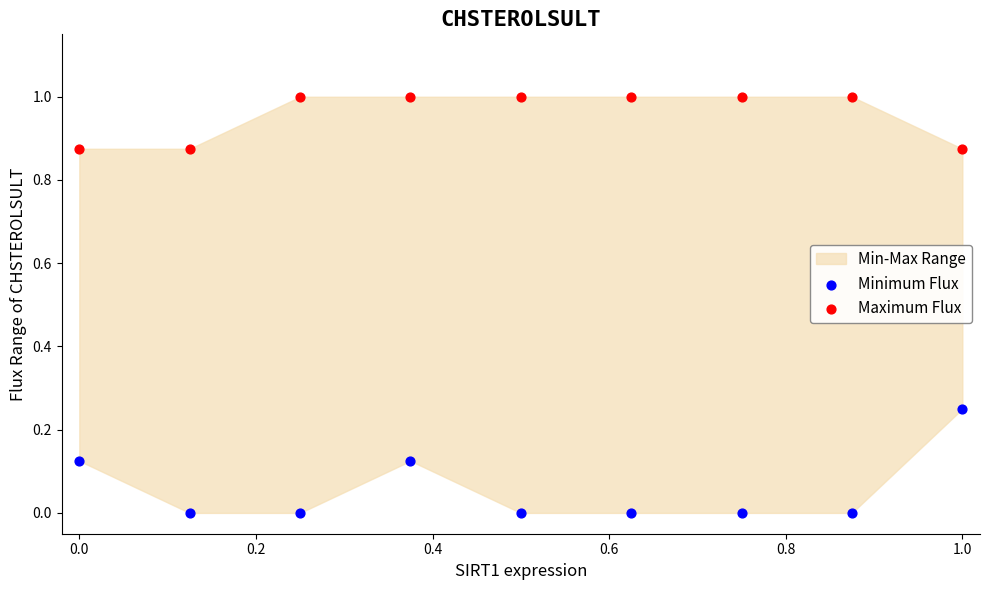

Which series contains the highest Y value?

Maximum Flux